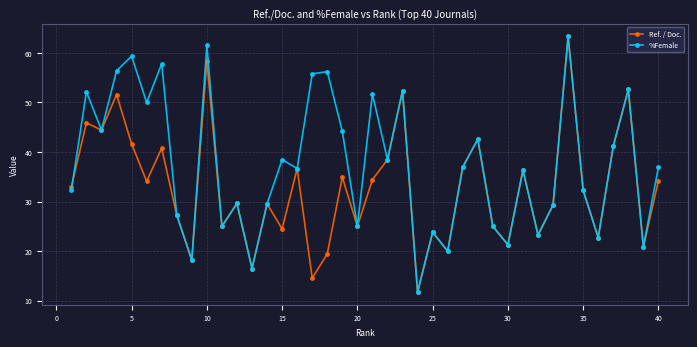

What is the highest value of the %Female series?

63.3